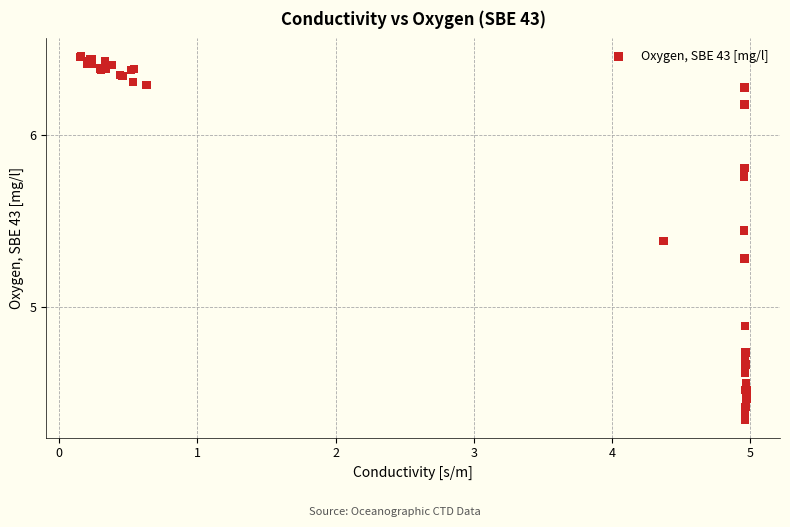

What Y value in the scatter plot is closest to 5?

4.9